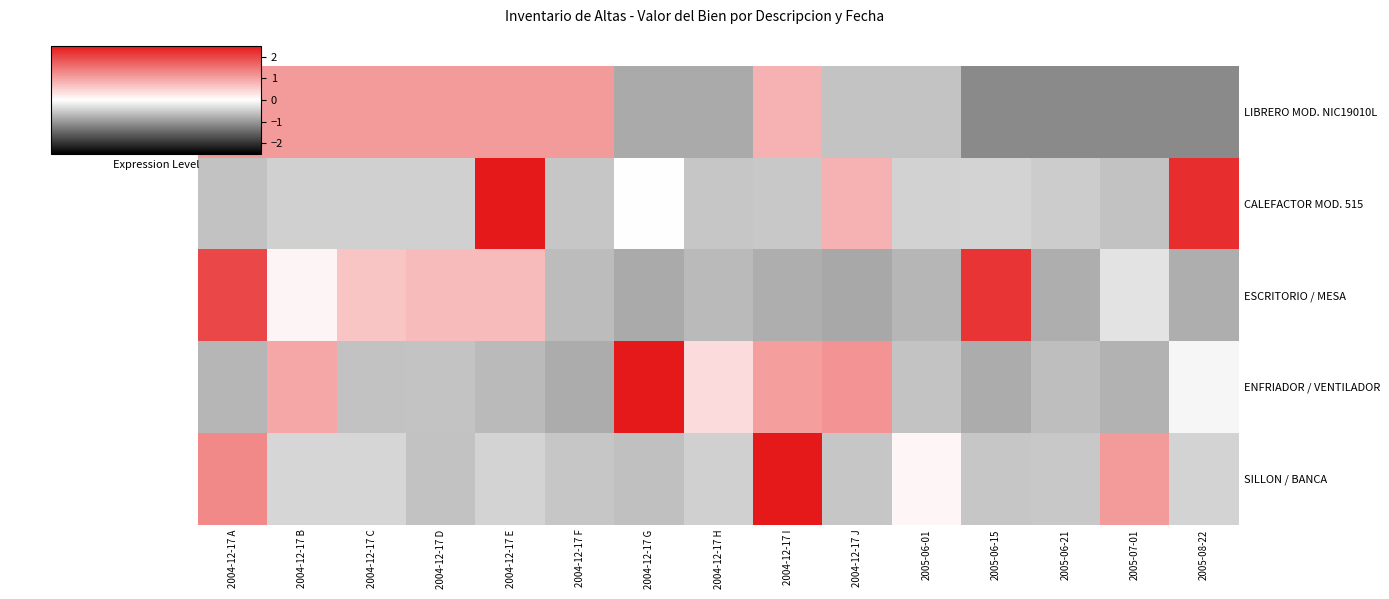

What is the greatest value displayed?

3.1